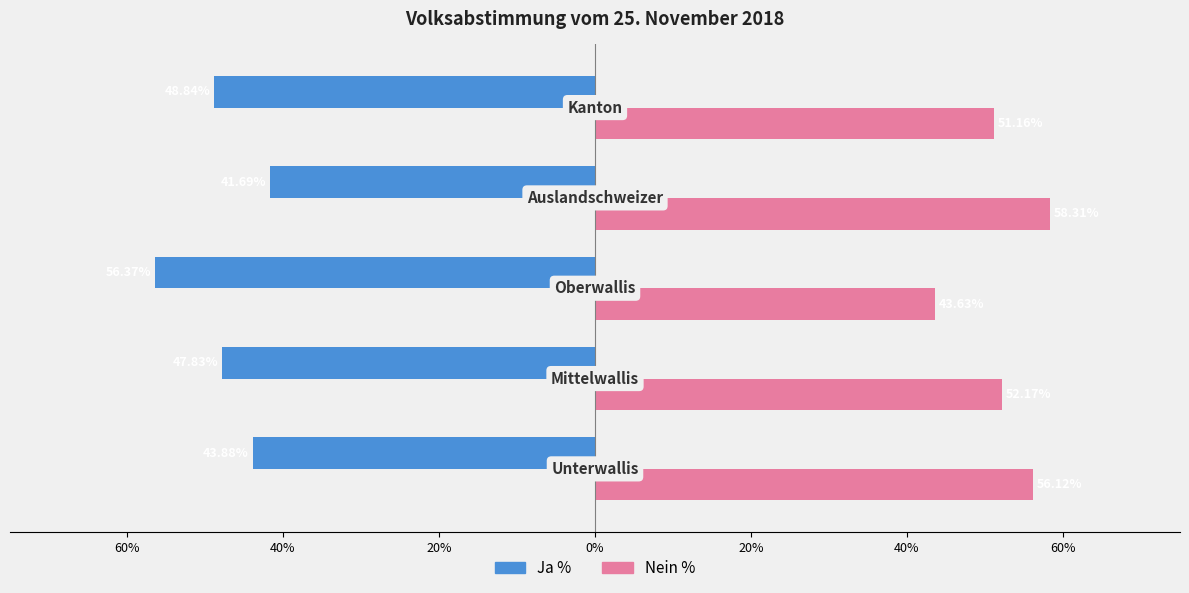

What is the average value of the Nein % series?

52.3